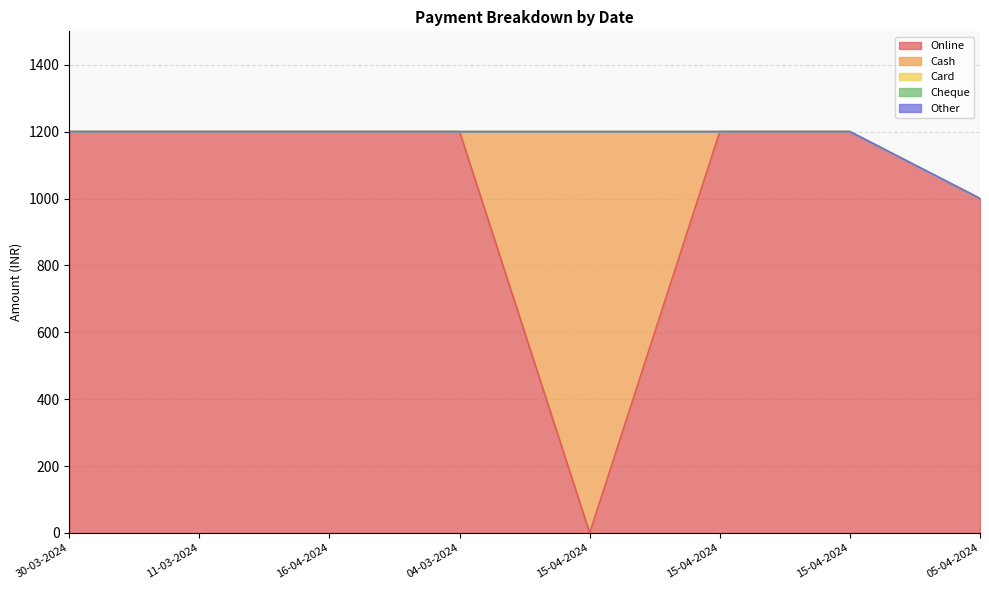

True or false: Online has more than 0 interior local peaks.

False